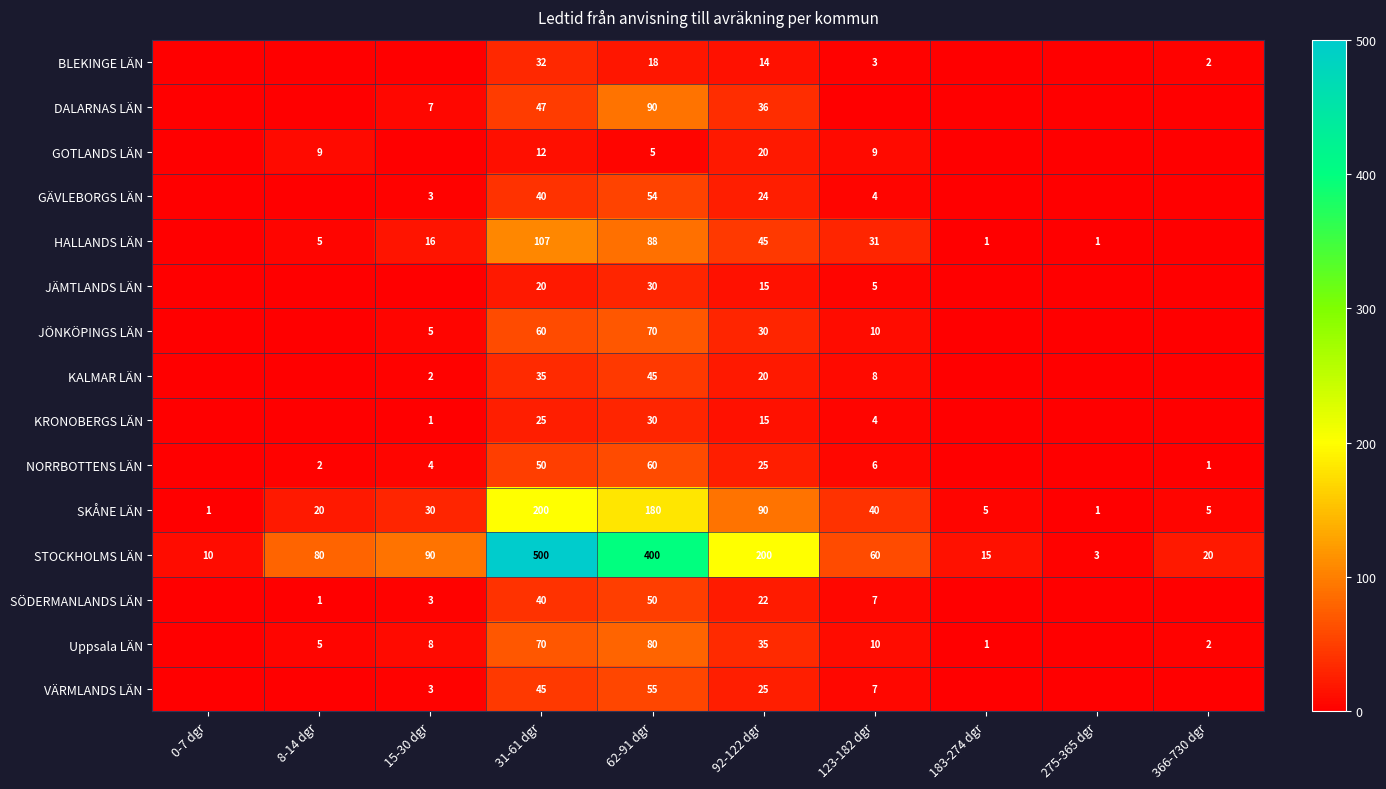

What is the sum of all Uppsala LÄN values?

211